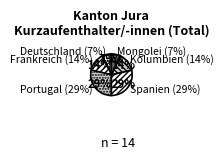

To the nearest percent, what is the combined percentage of Kolumbien and Spanien?

43%